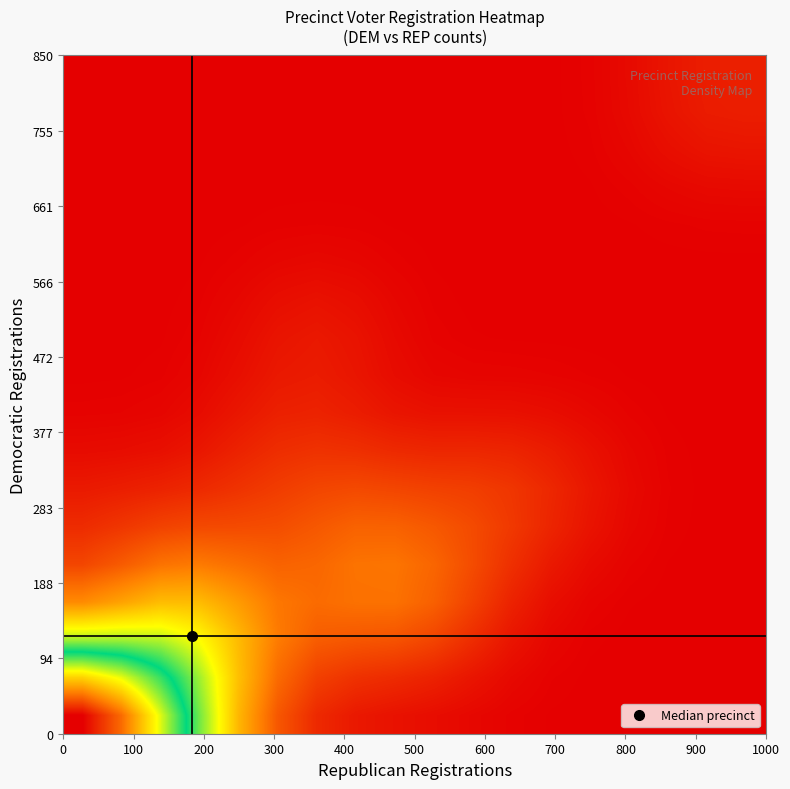

How many series are shown in this chart?

18